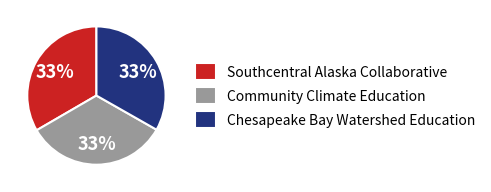

Approximately how many times larger is the value at Chesapeake Bay Watershed Education compared to Southcentral Alaska Collaborative?

1.0